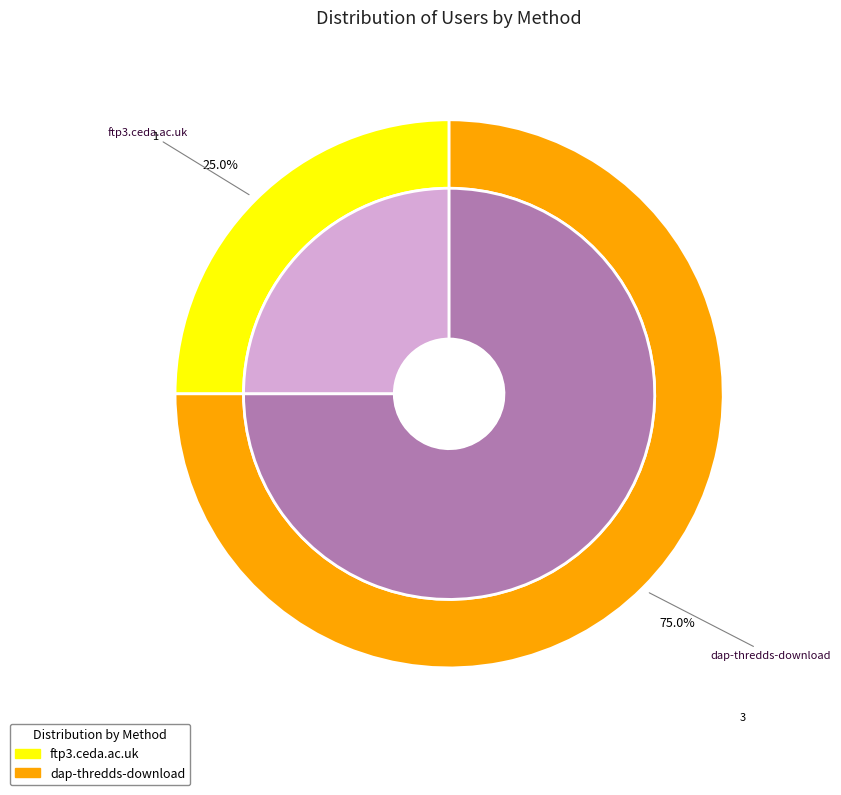

Does dap-thredds-download account for over 50% of the chart?

Yes